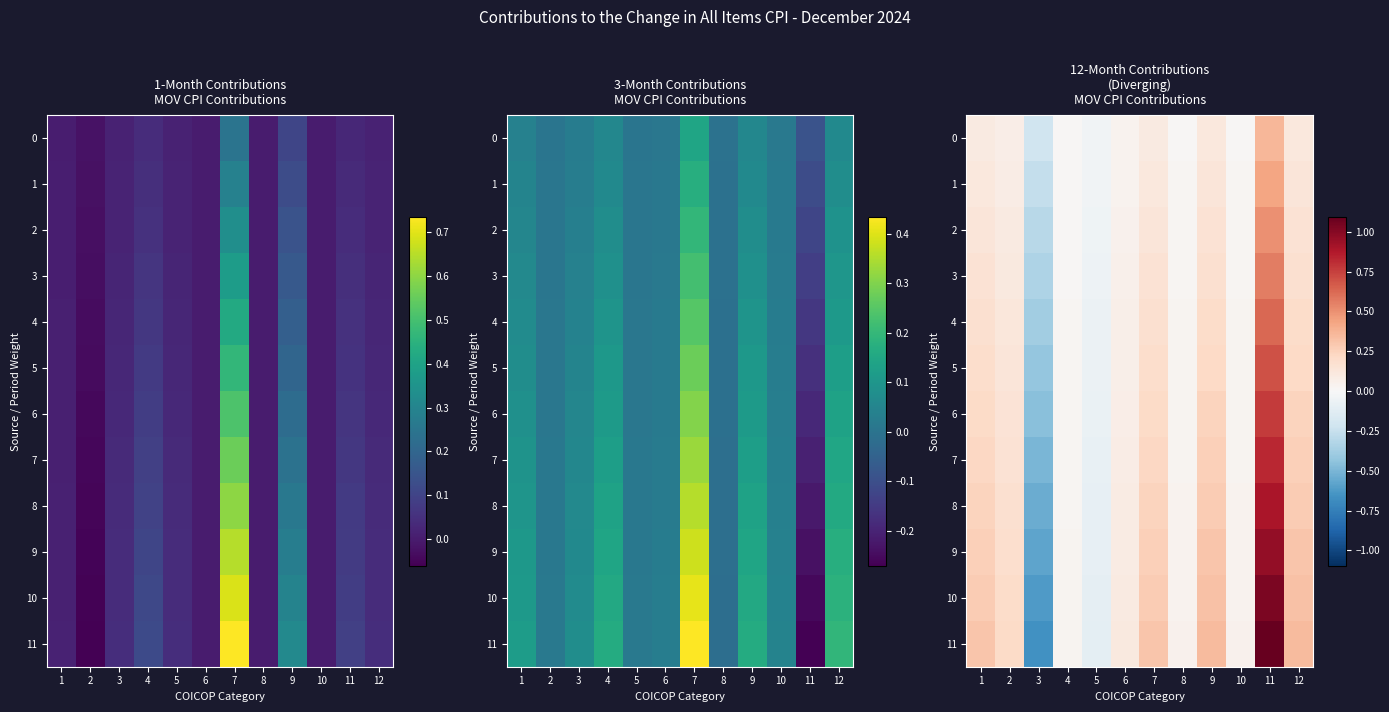

How many data points does each series have?

12